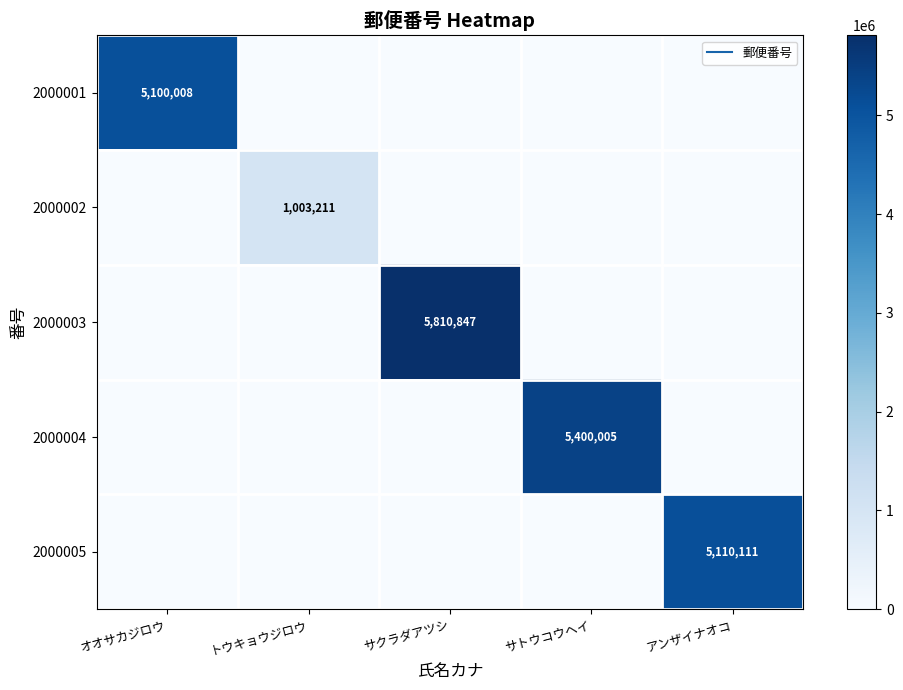

Where is 2000001 nearest to the value 2550004?

オオサカジロウ